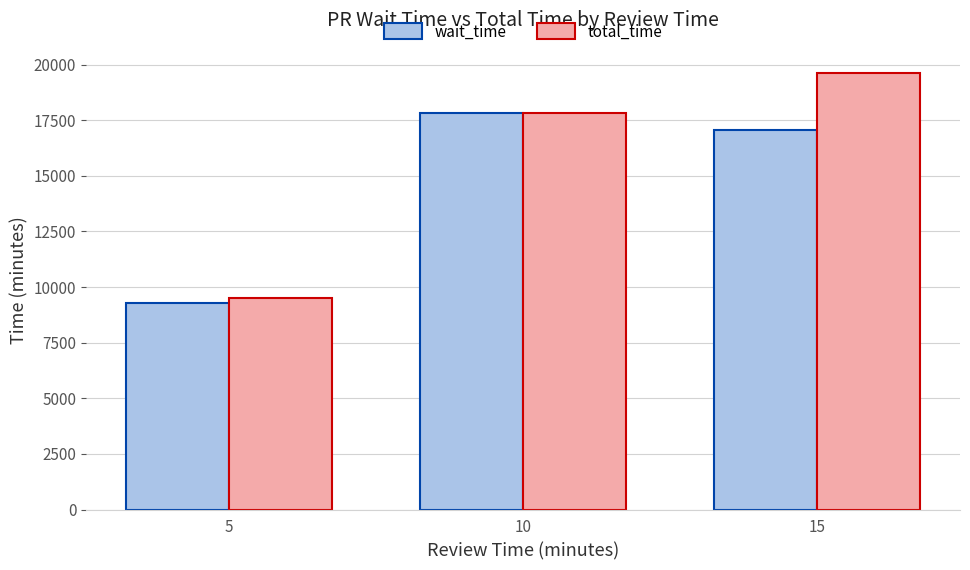

True or false: total_time has a value of 17842.5 at 10.

True